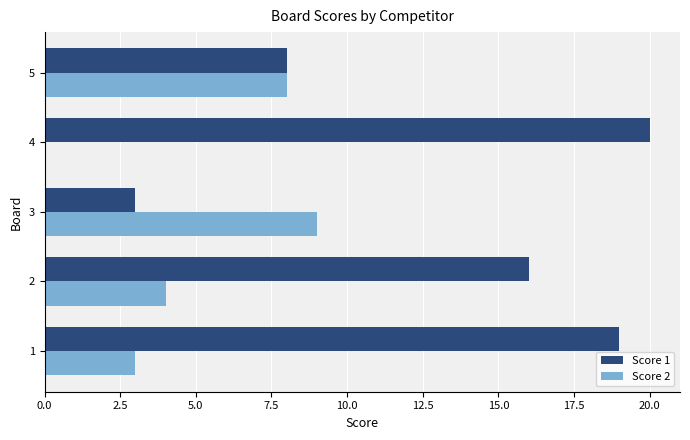

How many positive values does the Score 2 series have?

4